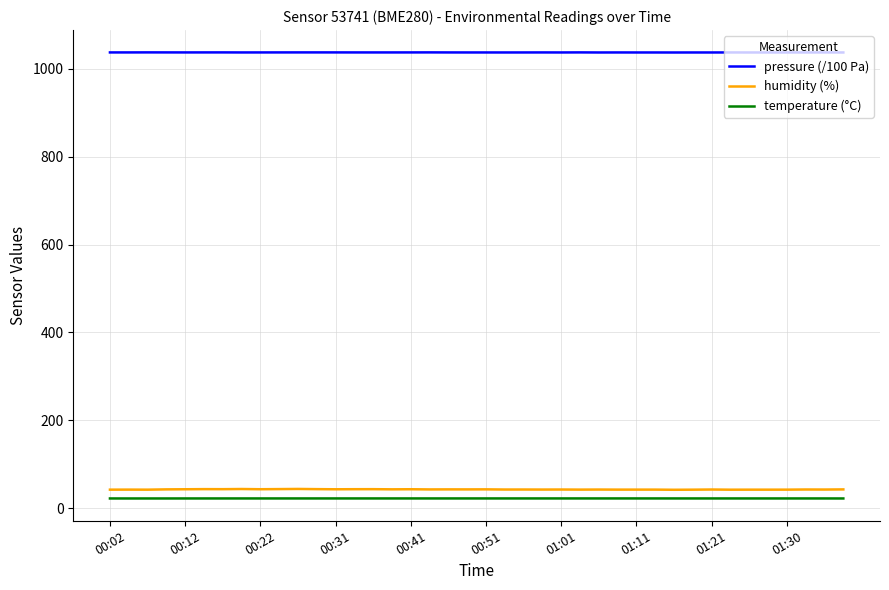

What is the maximum value shown in the chart?

1037.3